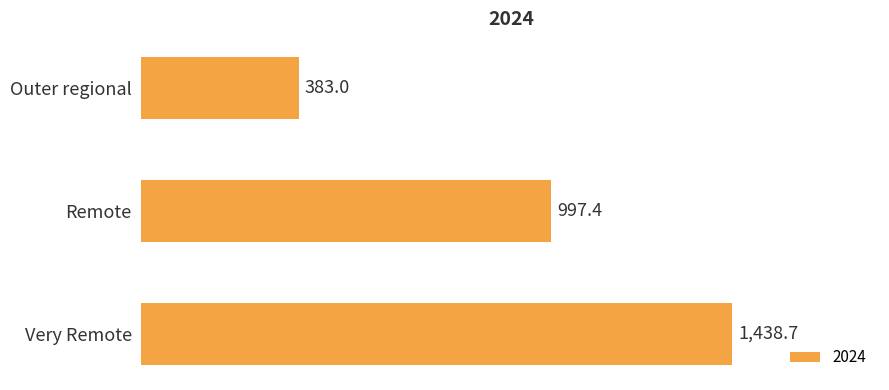

Which label corresponds to the smallest value in the chart?

Outer regional